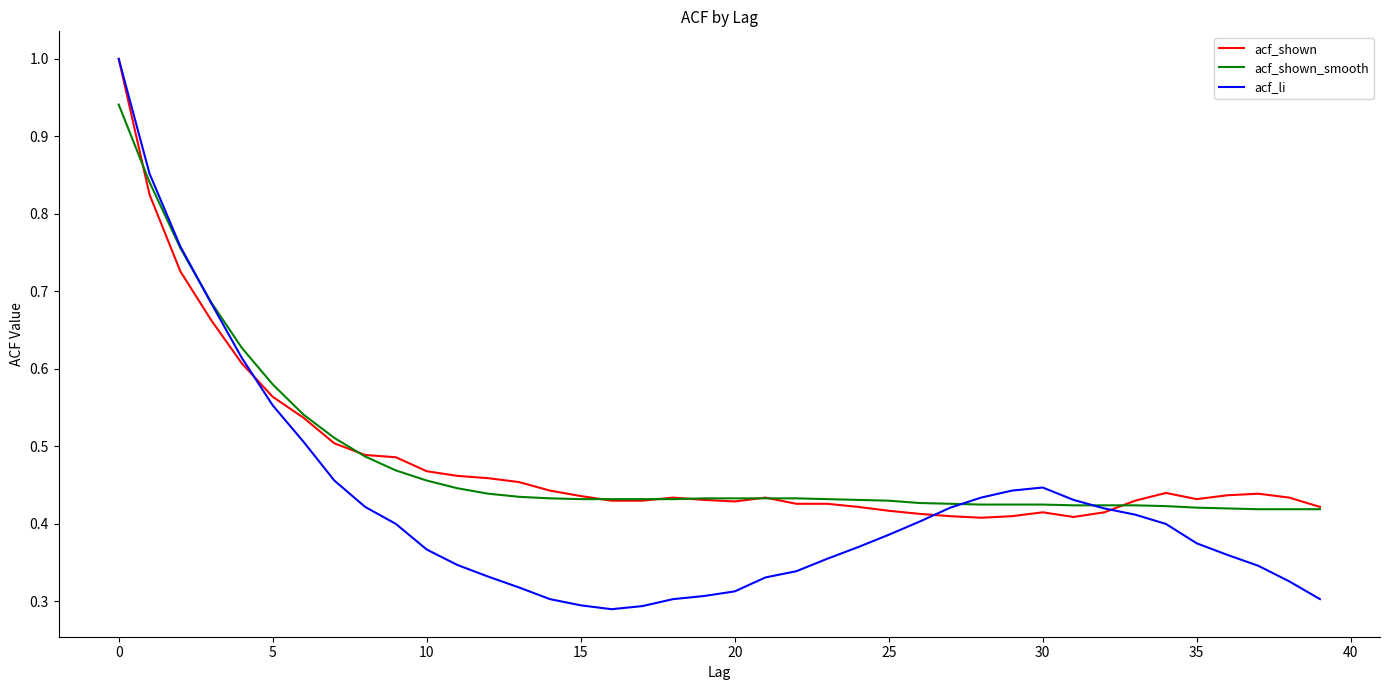

True or false: acf_li and acf_shown_smooth intersect in this chart.

True